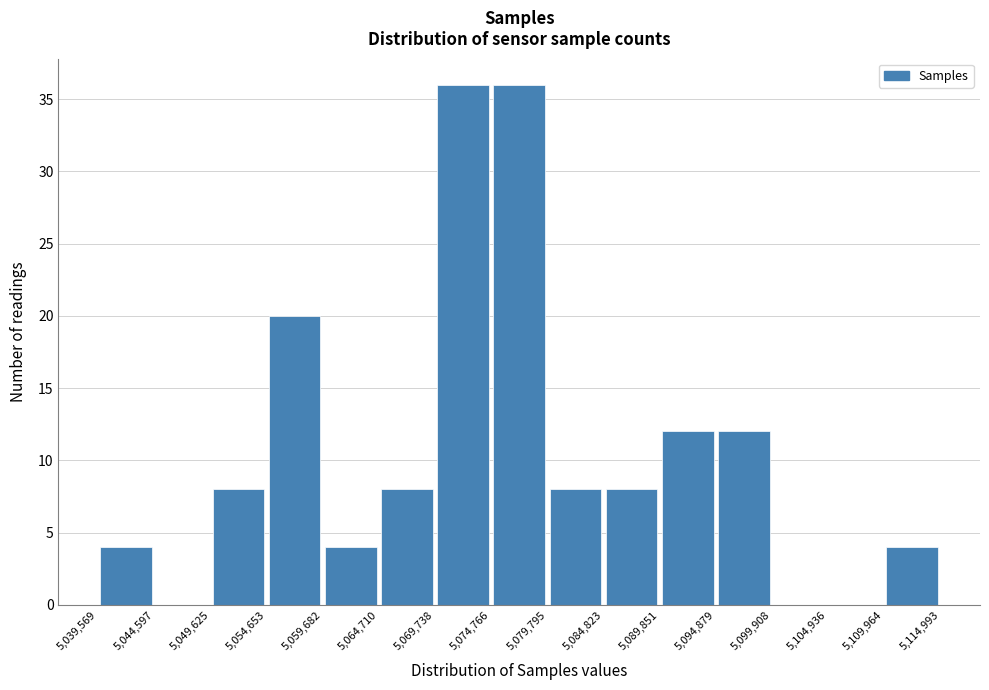

What is the height of the bar covering 5,054,653 to 5,059,682 on the x-axis? The values are not printed on the chart, so give them approximately, as read against the axis.

20